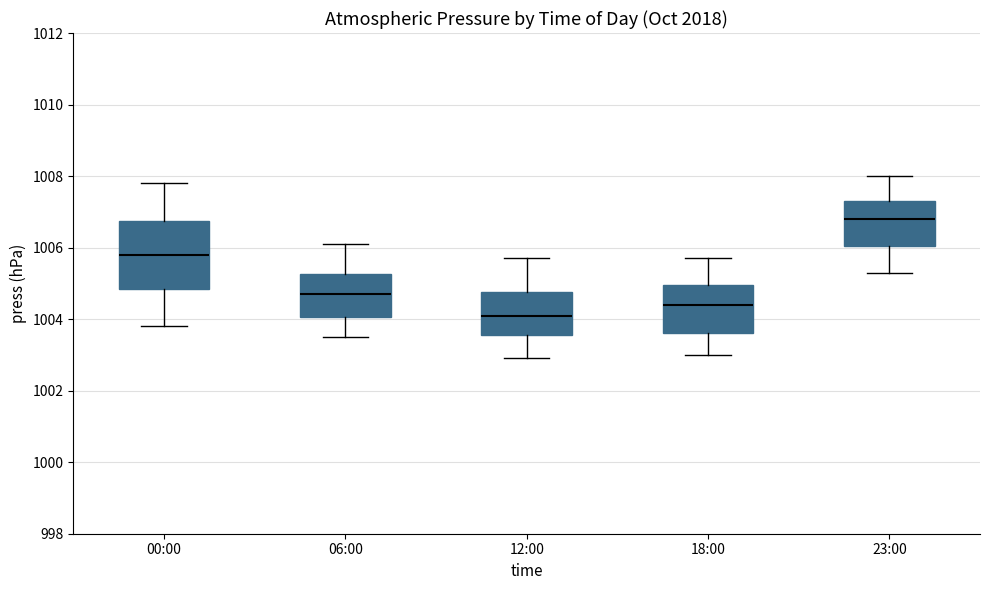

Which box is the tallest, from its lower edge to its upper edge?

00:00